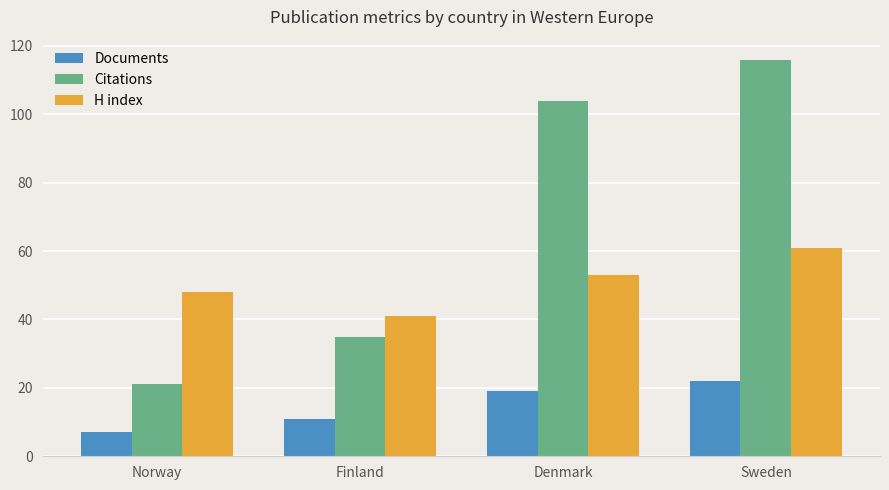

Reading right to left, list all the values displayed in this chart.

Documents: 22	19	11	7
Citations: 116	104	35	21
H index: 61	53	41	48